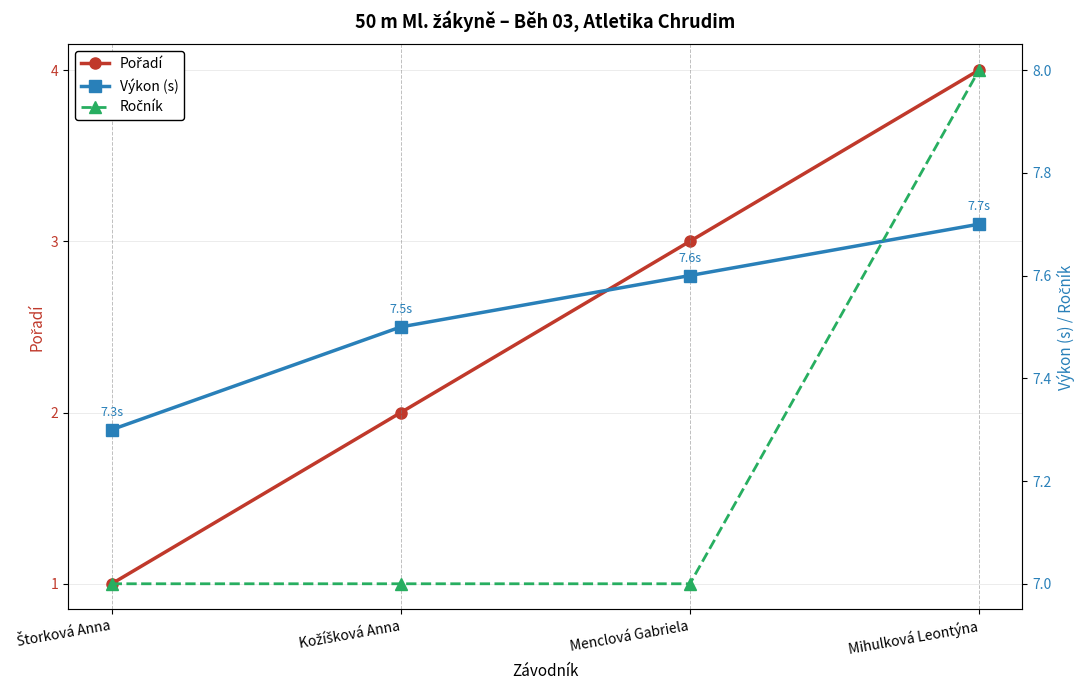

Does the chart have visible grid lines?

Yes